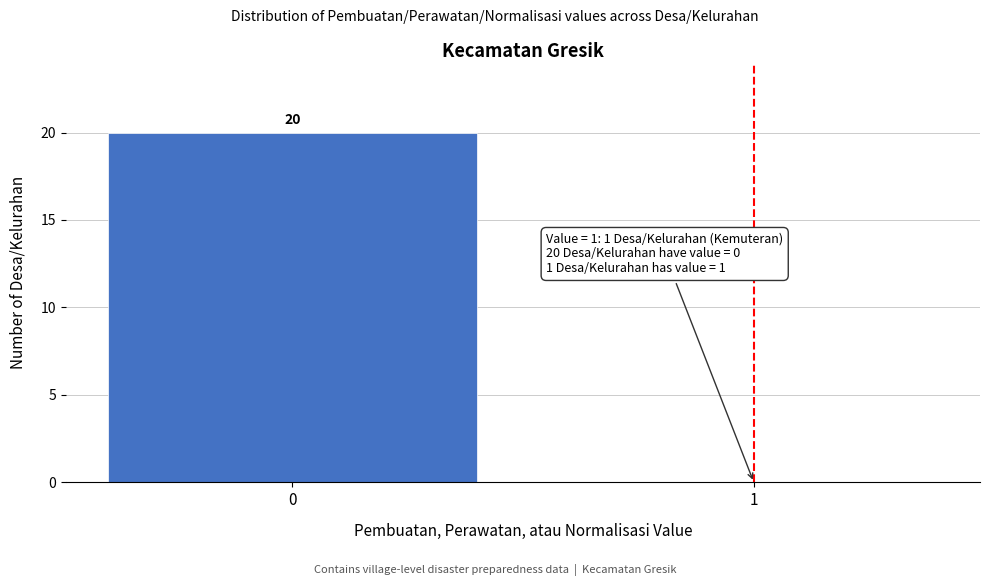

Reading left to right, extract all data points from this chart.

0=20	1=0